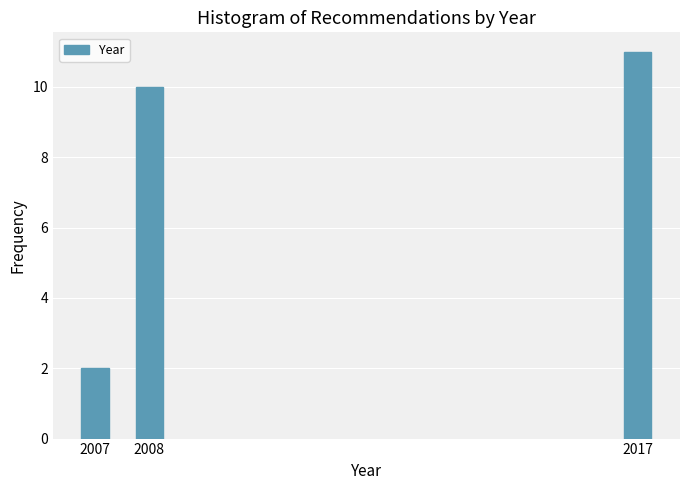

Reading left to right, transcribe all the data shown in this chart.

2	10	11